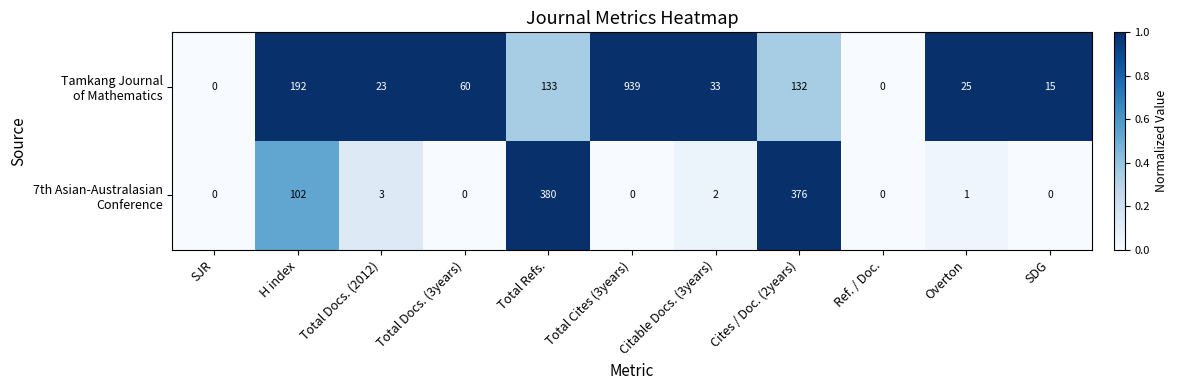

How many series are shown in this chart?

2